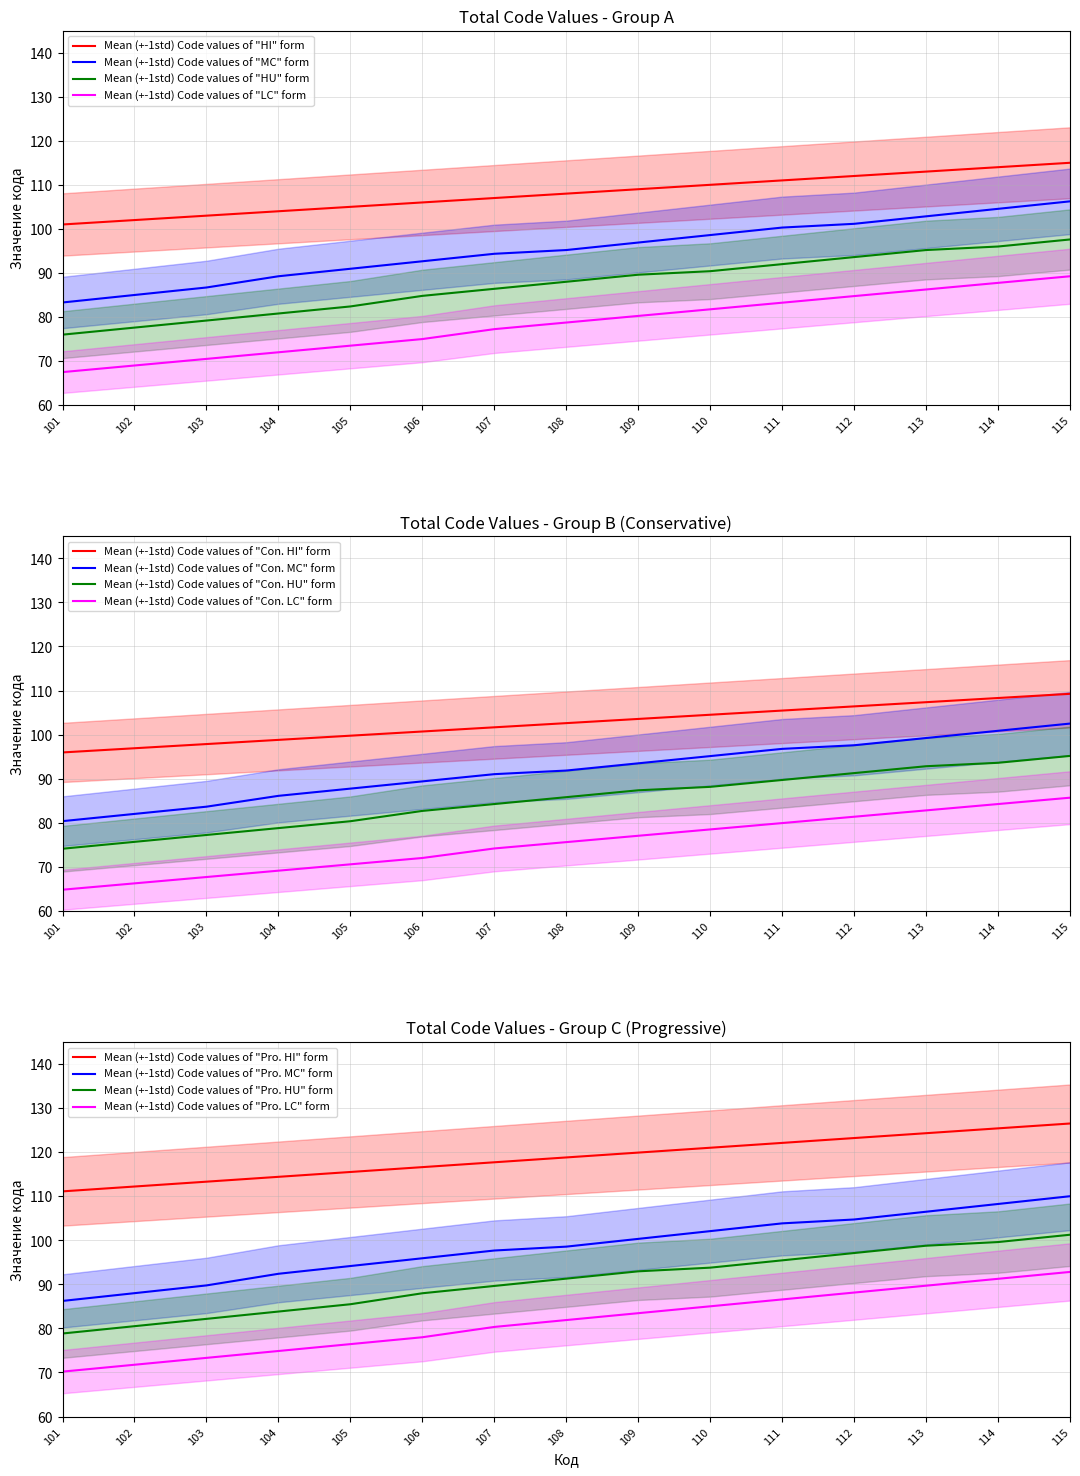

Which category has the lowest value across all series?

101